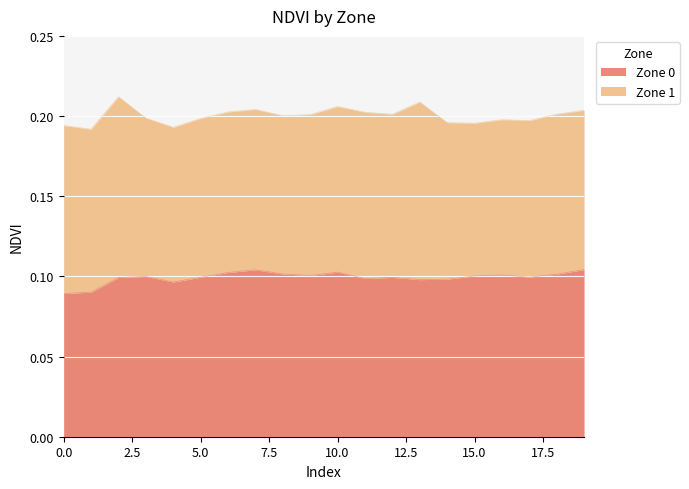

What is the value of the 16th point from the left?

0.1